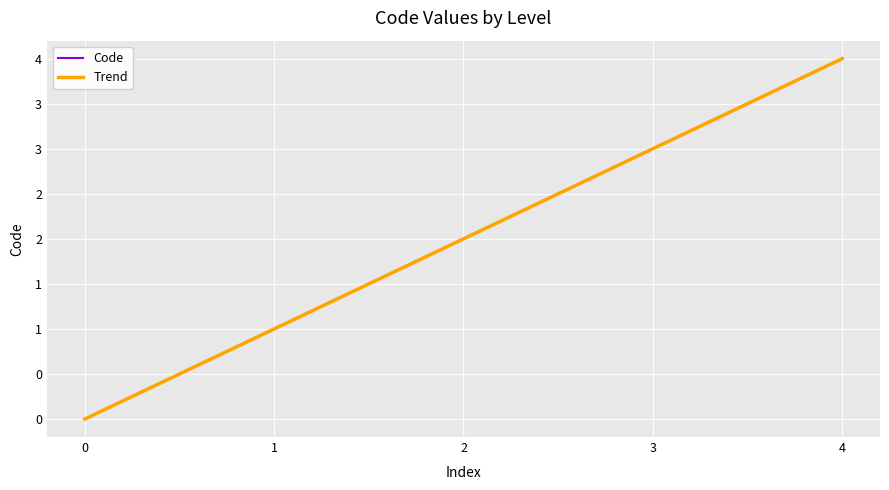

True or false: Trend and Code cross at least once.

False